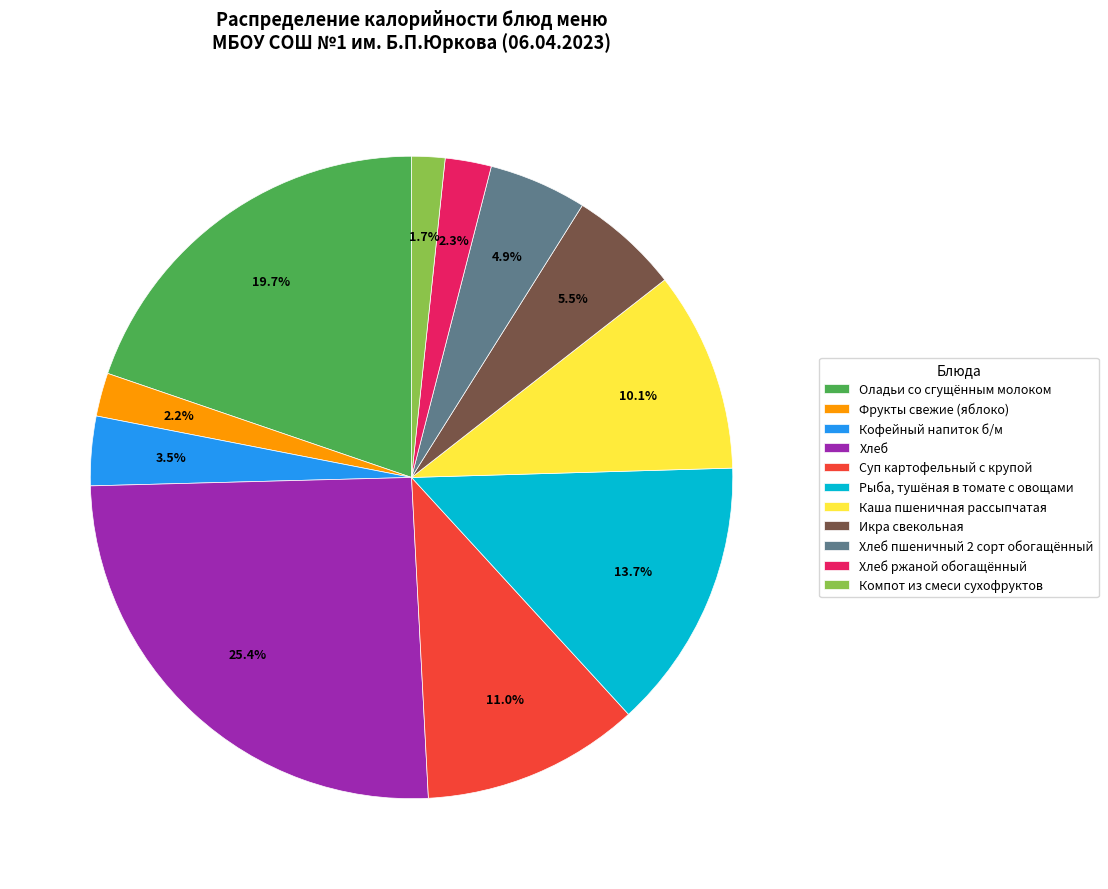

What is the smallest slice in the pie chart?

Компот из смеси сухофруктов